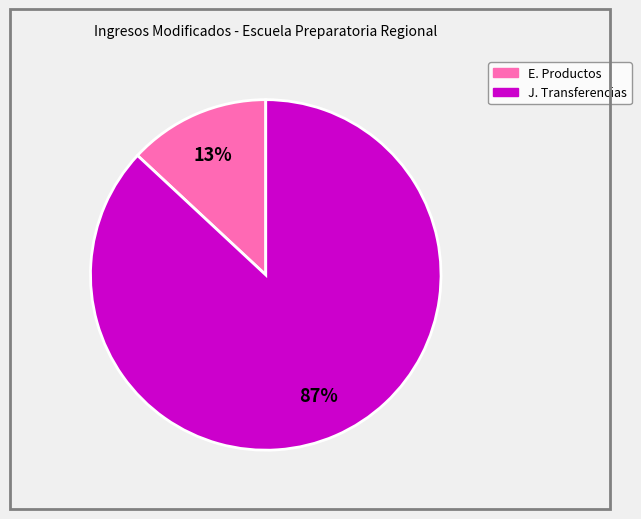

What is the largest slice in the pie chart?

J. Transferencias